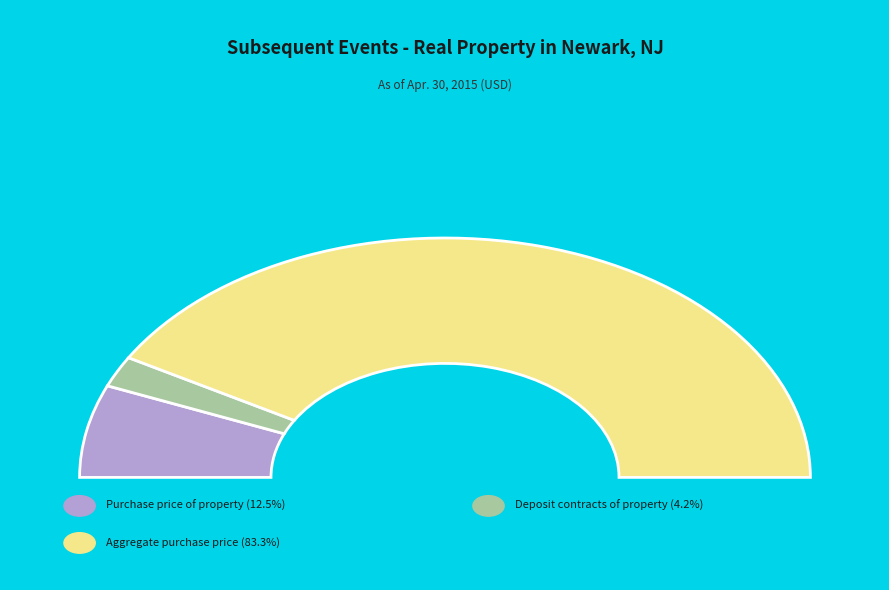

Is the sum of Purchase price of property and Aggregate purchase price greater than half?

Yes